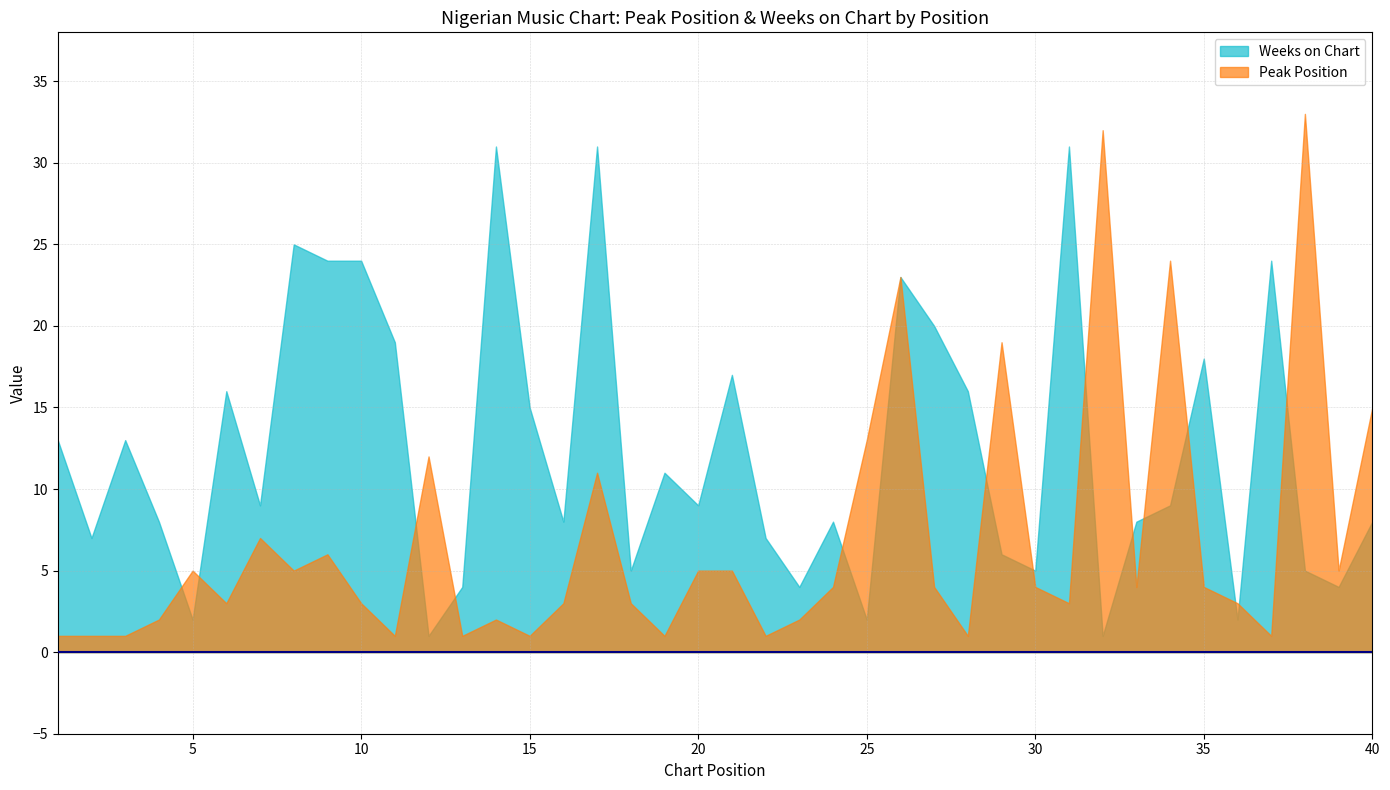

What is the spread (max minus min) of values at 12?

11